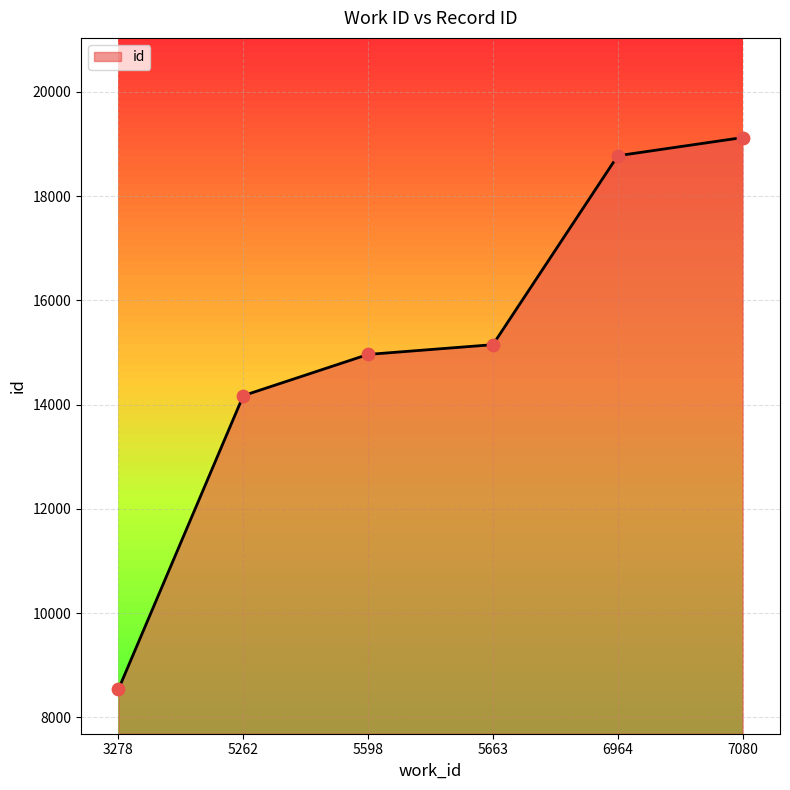

What is the ratio of the value at 6964 to the value at 7080?

1.0